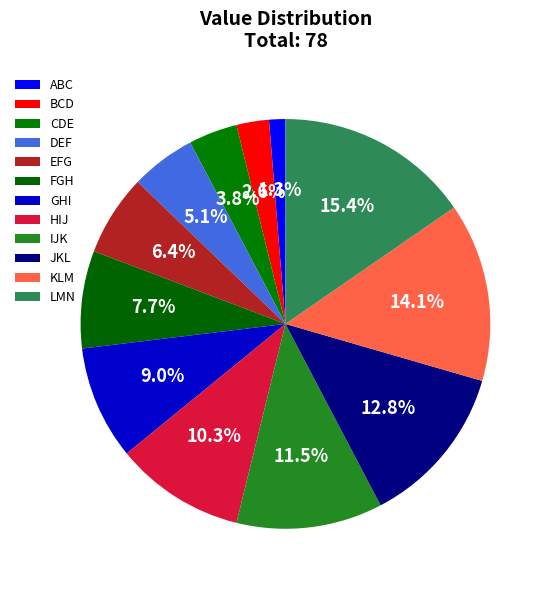

Do FGH and DEF together represent more than half of the pie?

No